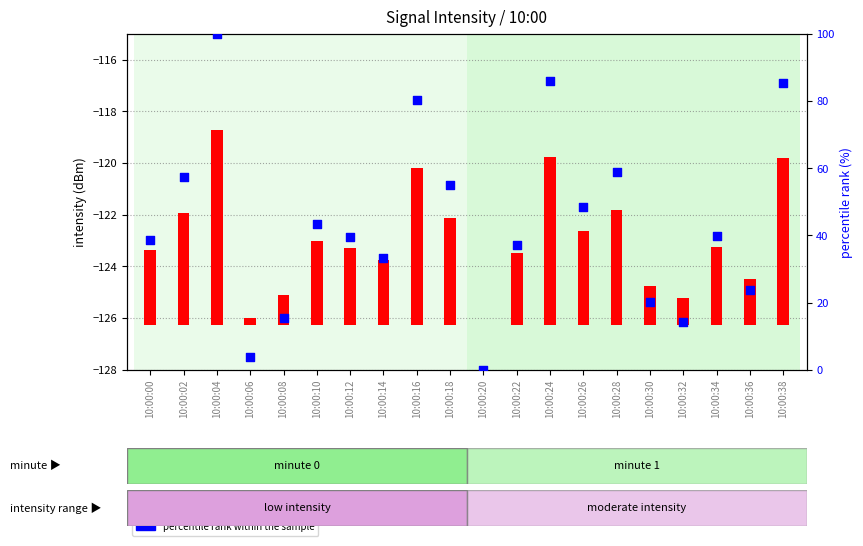

At how many categories does at least one series exceed 24?

14